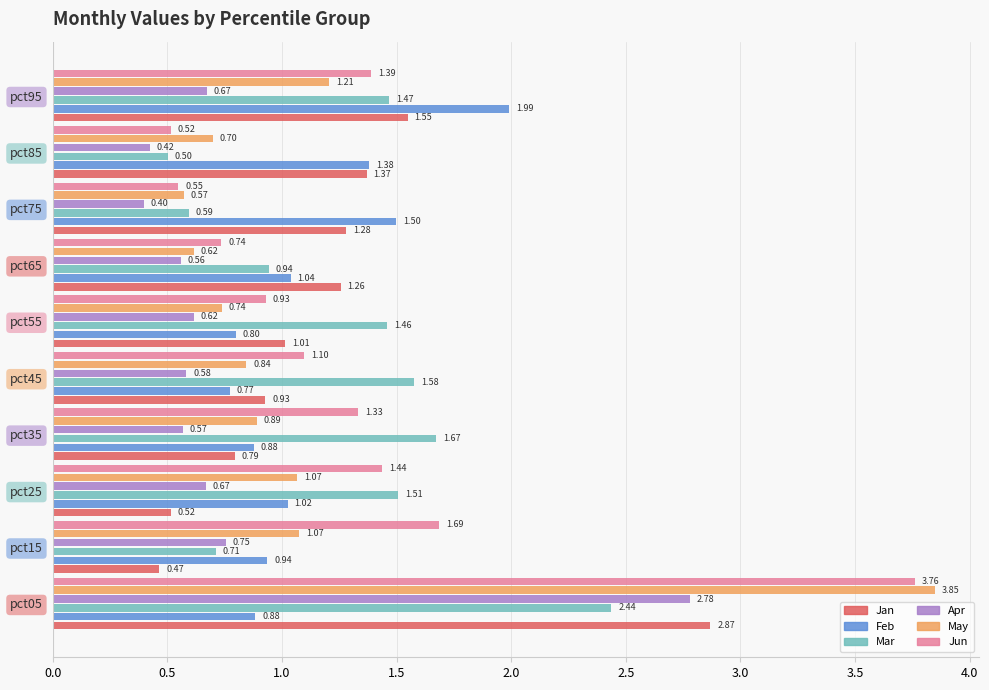

Is the value of Feb at pct85 greater than the value of Jun at pct85?

Yes